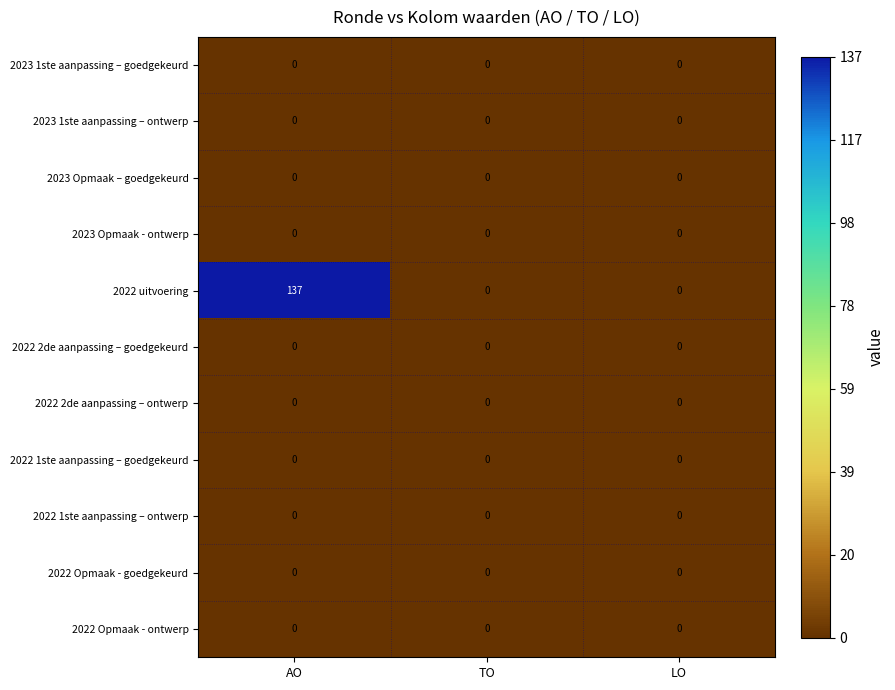

What is the average value of the 2022 uitvoering series?

46